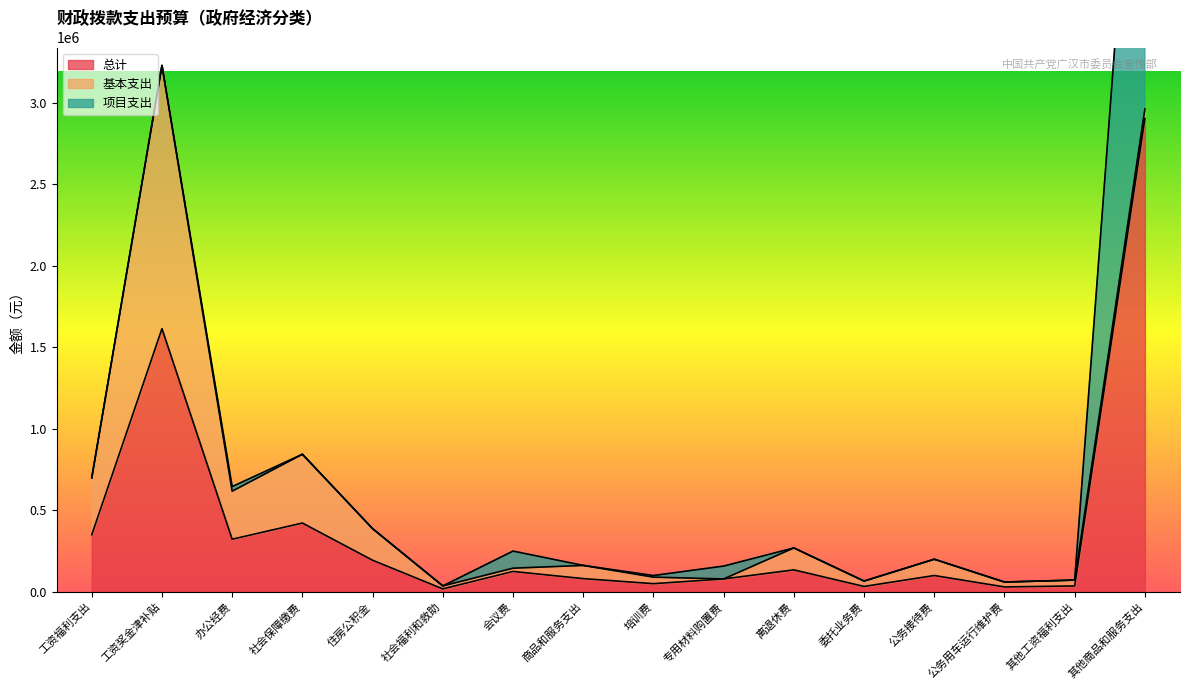

Reading right to left, transcribe all the data shown in this chart.

总计: 其他商品和服务支出=2903587	其他工资福利支出=36000	公务用车运行维护费=30000	公务接待费=100000	委托业务费=33000	离退休费=134610	专用材料购置费=79000	培训费=50000	商品和服务支出=81000	会议费=125000	社会福利和救助=18080	住房公积金=193749	社会保障缴费=421973	办公经费=322680	工资奖金津补贴=1614572	工资福利支出=349763
基本支出: 其他商品和服务支出=58650	其他工资福利支出=36000	公务用车运行维护费=30000	公务接待费=100000	委托业务费=33000	离退休费=134610	专用材料购置费=0	培训费=40000	商品和服务支出=81000	会议费=20000	社会福利和救助=18080	住房公积金=193749	社会保障缴费=421973	办公经费=294680	工资奖金津补贴=1614572	工资福利支出=349763
项目支出: 其他商品和服务支出=2844937	其他工资福利支出=0	公务用车运行维护费=0	公务接待费=0	委托业务费=0	离退休费=0	专用材料购置费=79000	培训费=10000	商品和服务支出=0	会议费=105000	社会福利和救助=0	住房公积金=0	社会保障缴费=0	办公经费=28000	工资奖金津补贴=0	工资福利支出=0